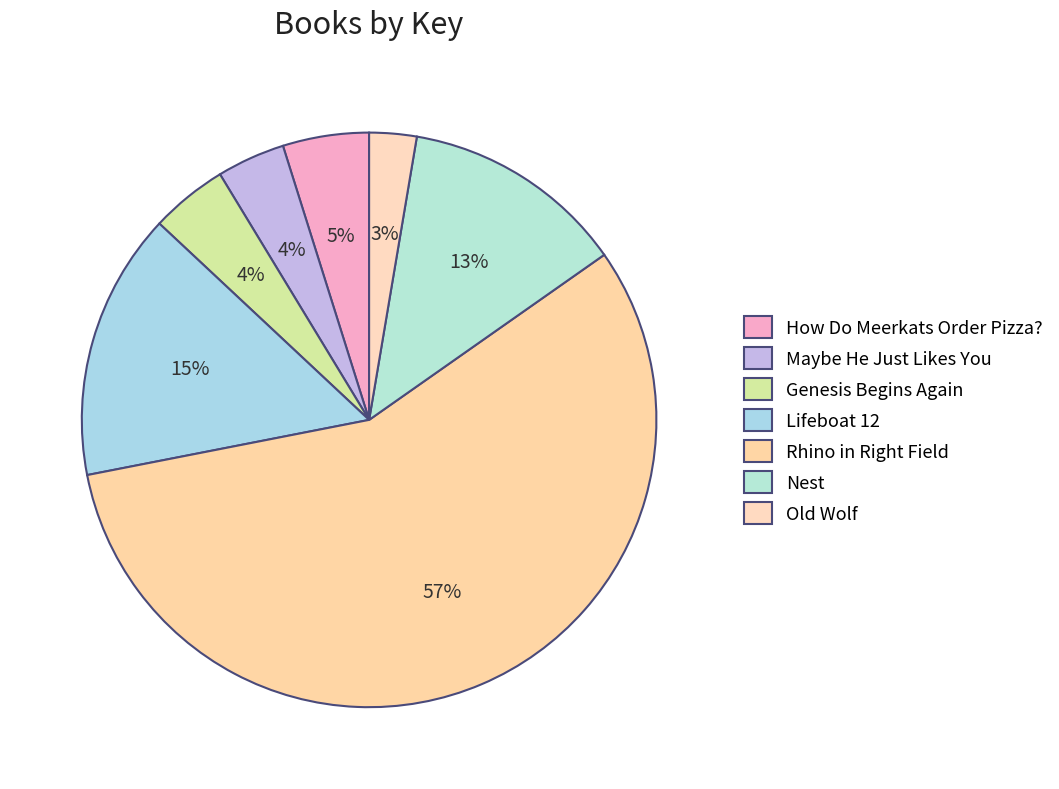

Which slice is the largest?

Rhino in Right Field